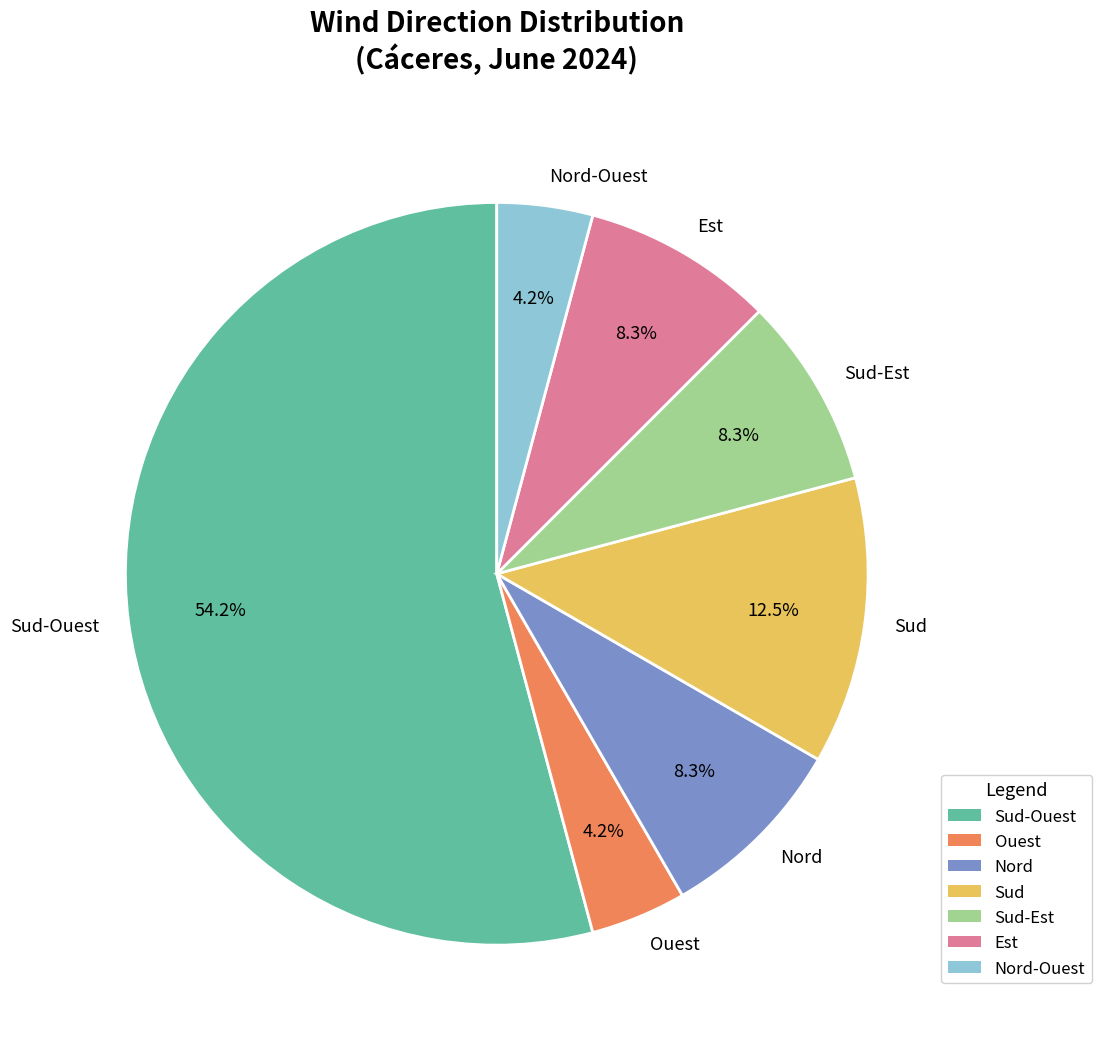

To the nearest percent, what is the average slice percentage?

14%